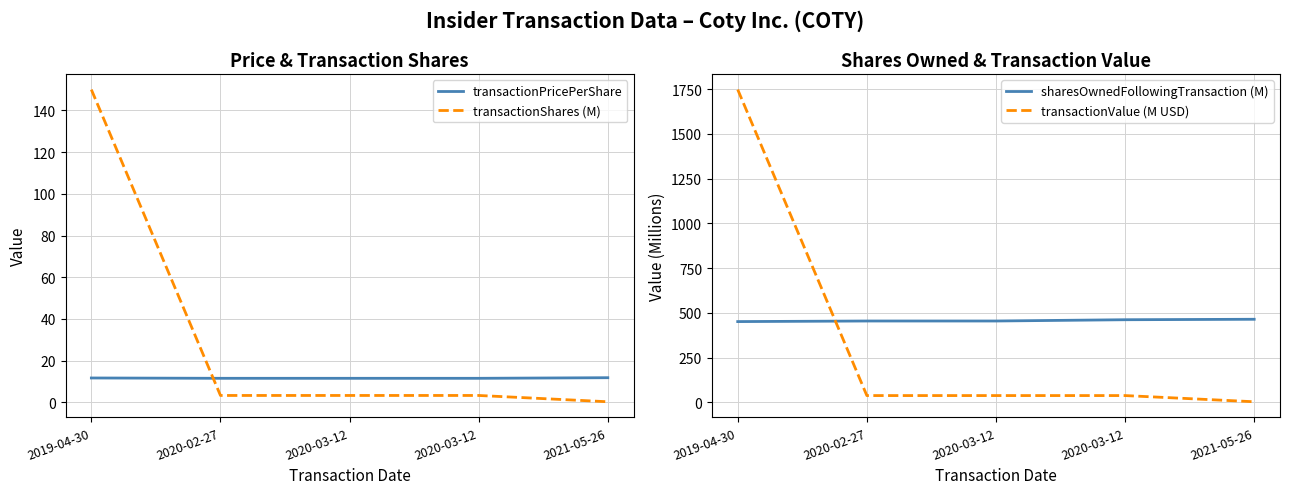

Rank the series at 2019-04-30 from lowest to highest value.

transactionPricePerShare, transactionShares (M), sharesOwnedFollowingTransaction (M), transactionValue (M USD)